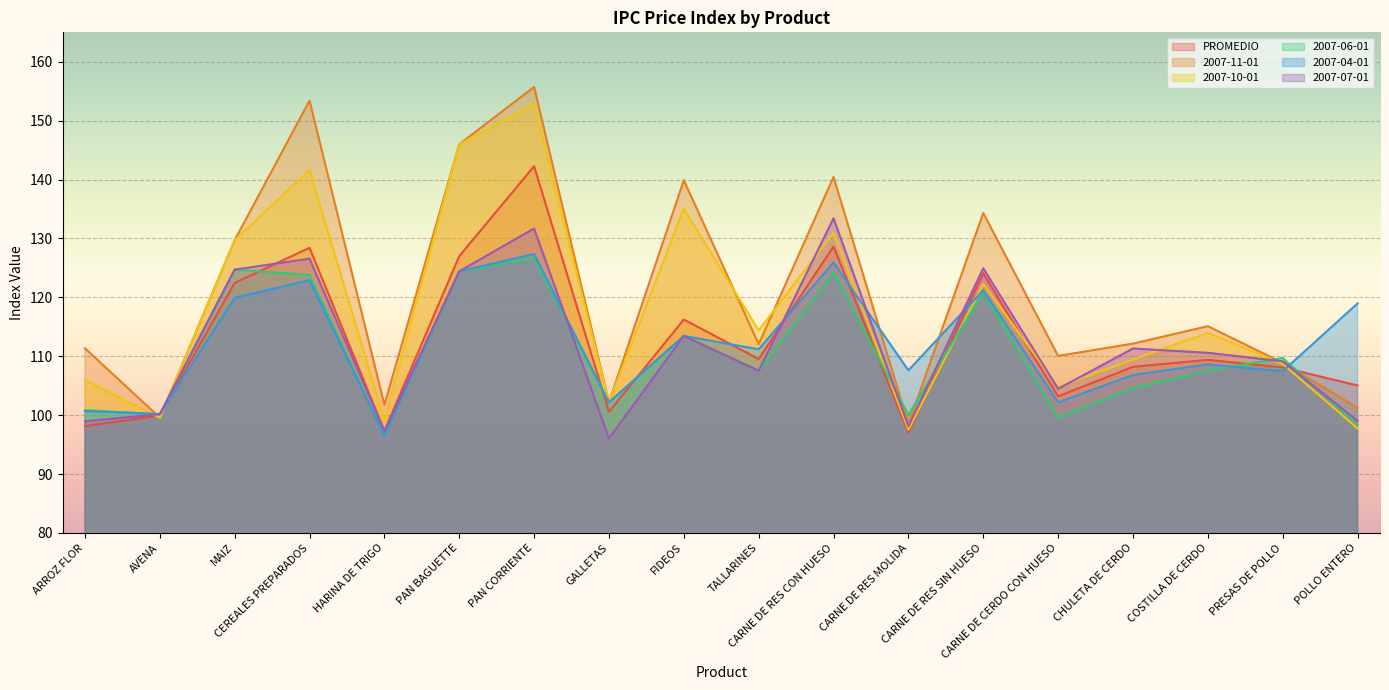

How many categories are shown in the chart?

18